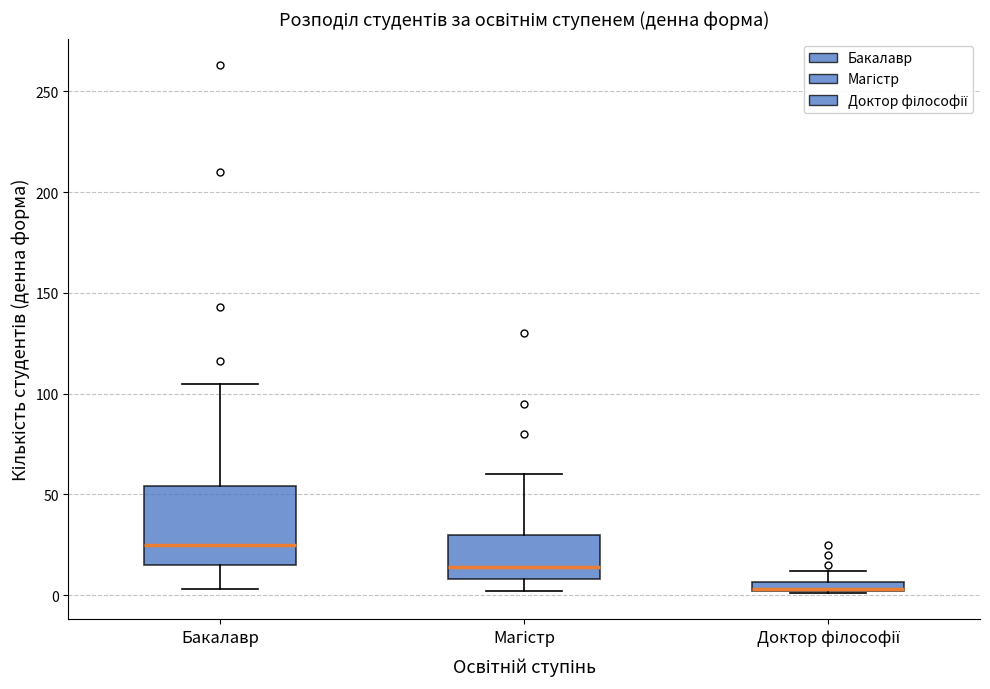

Where is the lower edge of the box for Магістр on the y-axis? The values are not printed on the chart, so give them approximately, as read against the axis.

10